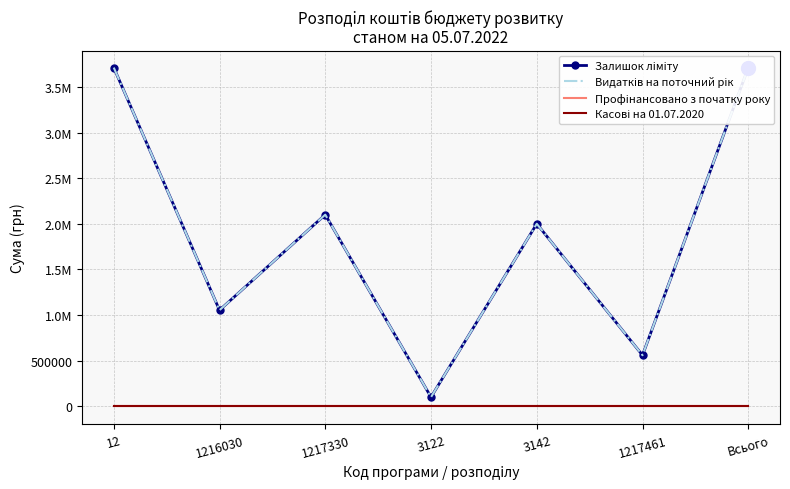

How many data points in Залишок лiмiту are less than 2000000?

3